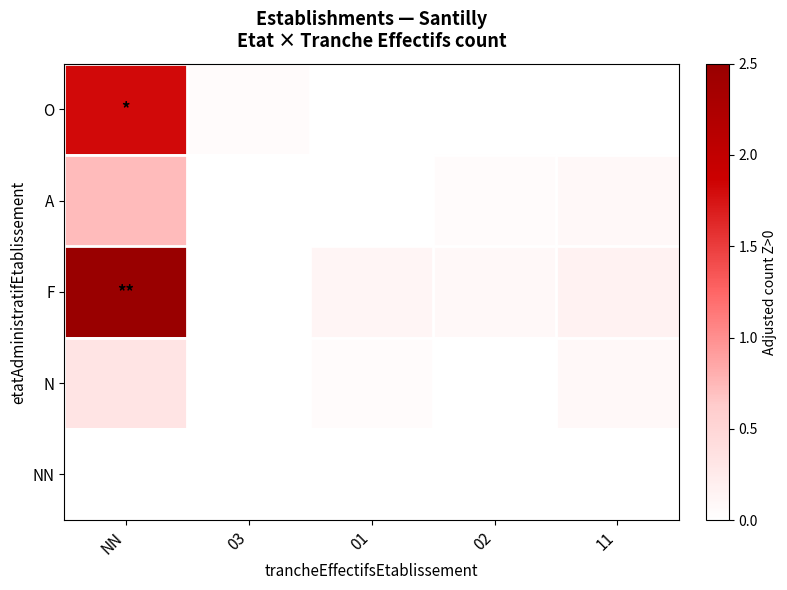

At how many categories does at least one series exceed 0?

5